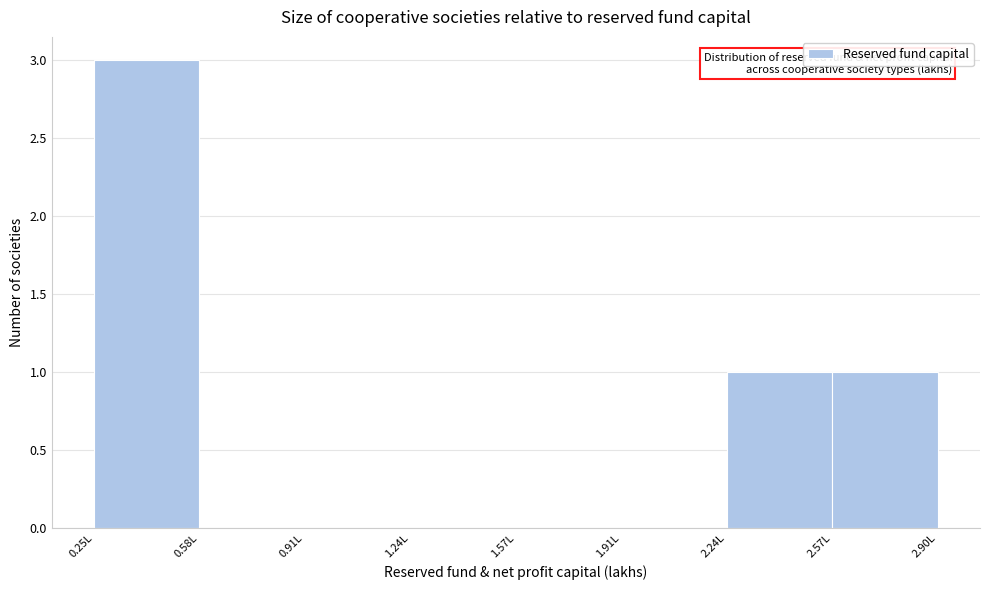

Reading left to right, transcribe this chart: for each bar, give the range it covers on the x-axis and its height. Neither the bar edges nor the heights are printed on the chart, so give them approximately, as read against the axes.

0.25 to 0.60: 3
0.60 to 0.90: 0
0.90 to 1.25: 0
1.25 to 1.60: 0
1.60 to 1.90: 0
1.90 to 2.25: 0
2.25 to 2.55: 1
2.55 to 2.90: 1